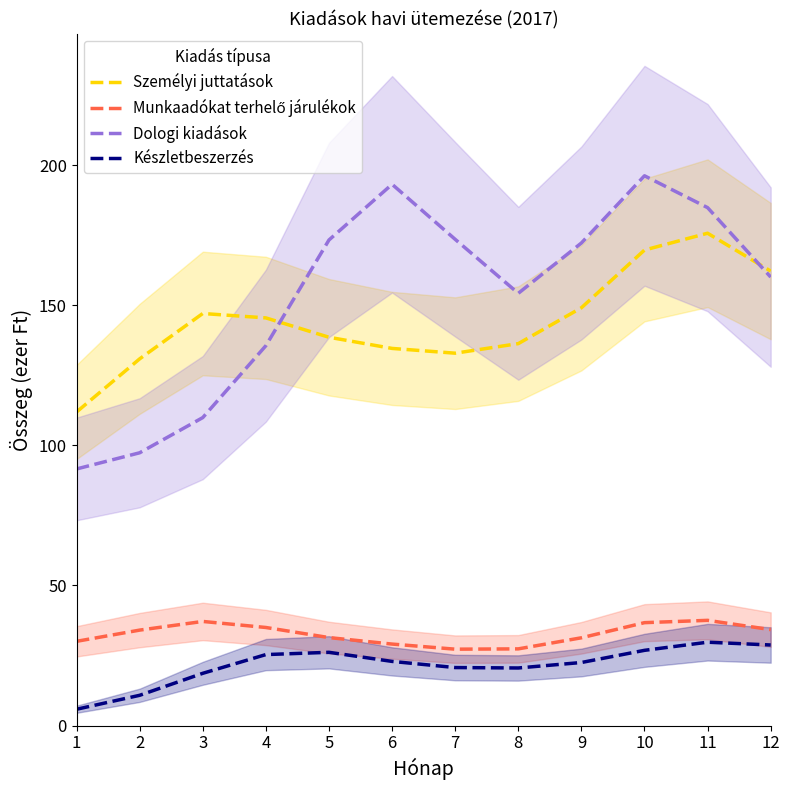

Which series has the widest spread of values?

Dologi kiadások